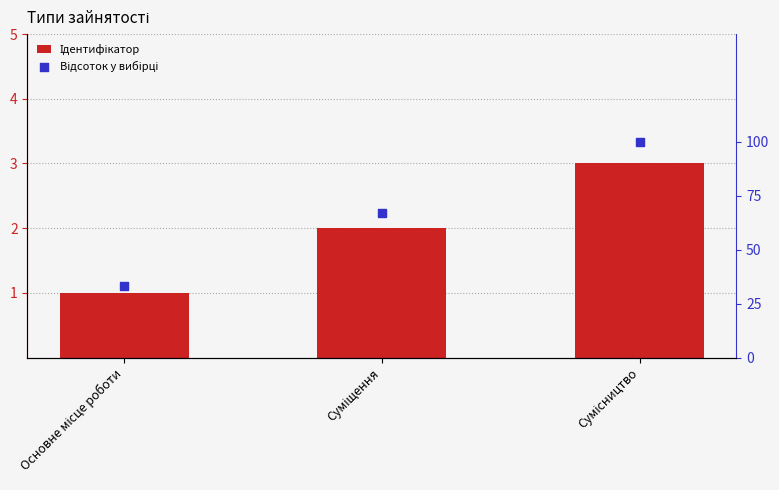

What is the total value across all series at Основне місце роботи?

34